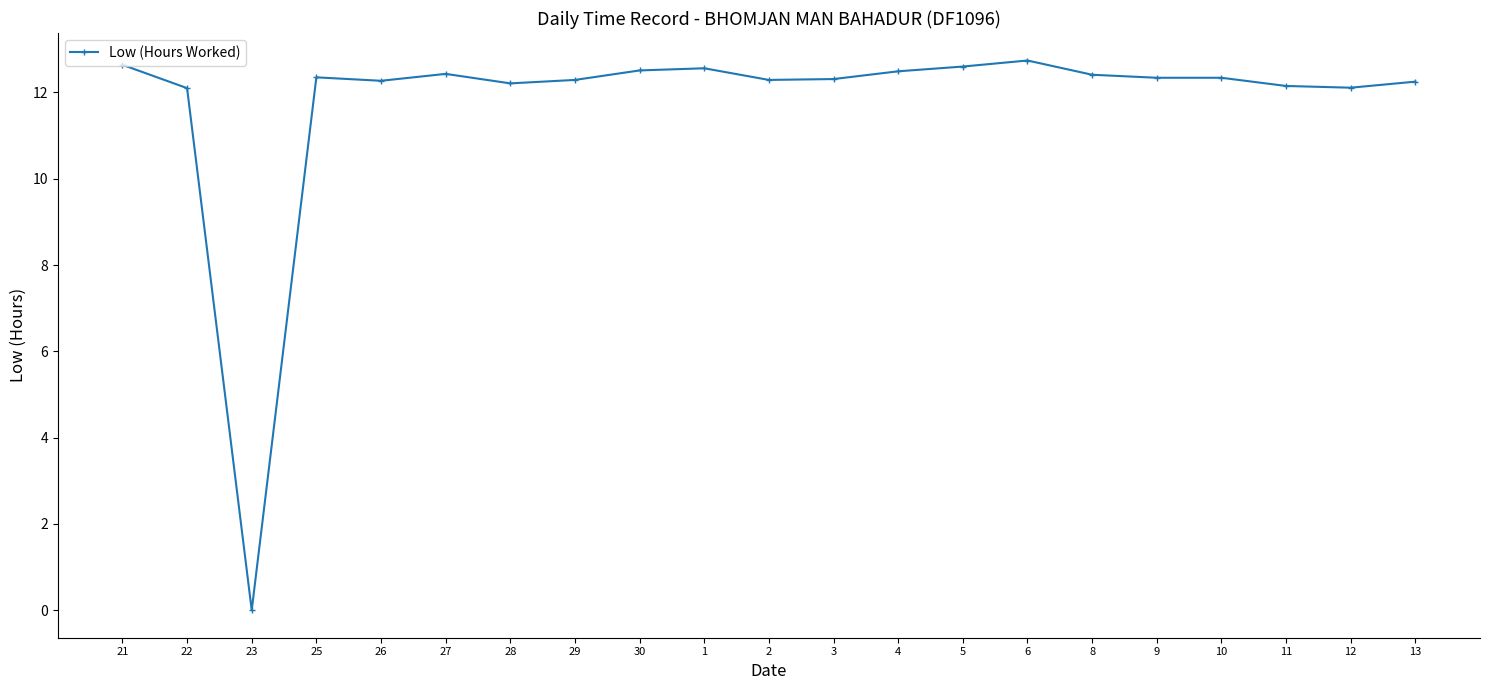

What is the ratio of the value at 26 to the value at 21?

1.0